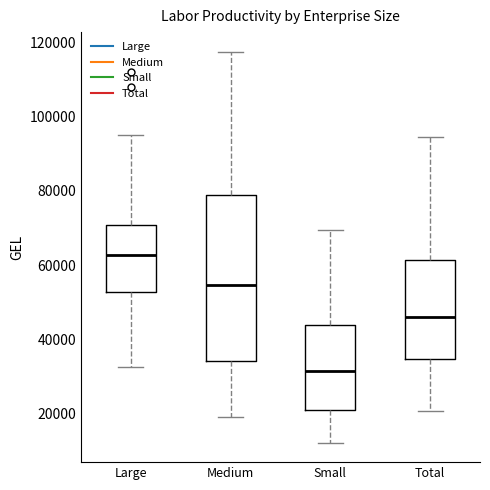

Which box is the tallest, from its lower edge to its upper edge?

Medium